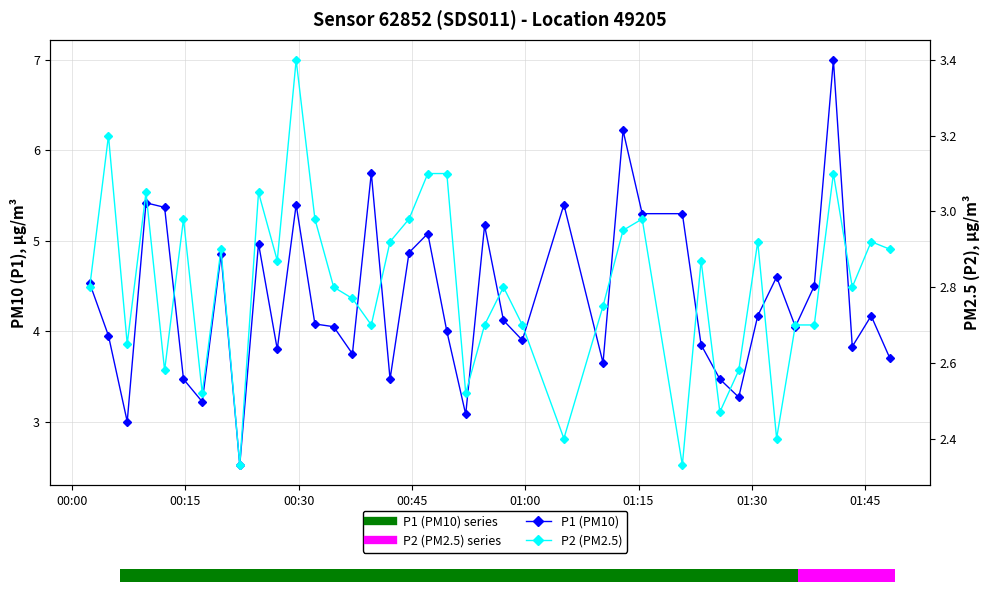

How many groups of bars are there?

40